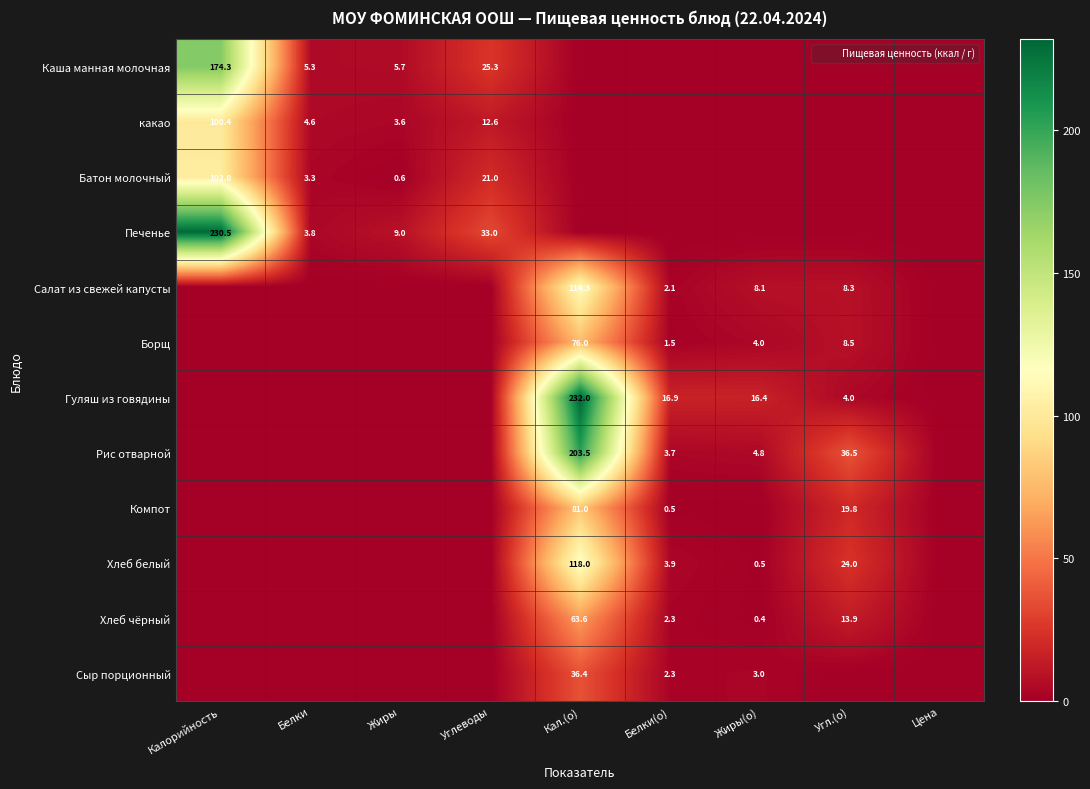

Between Жиры(о) and Белки, which is larger?

Белки